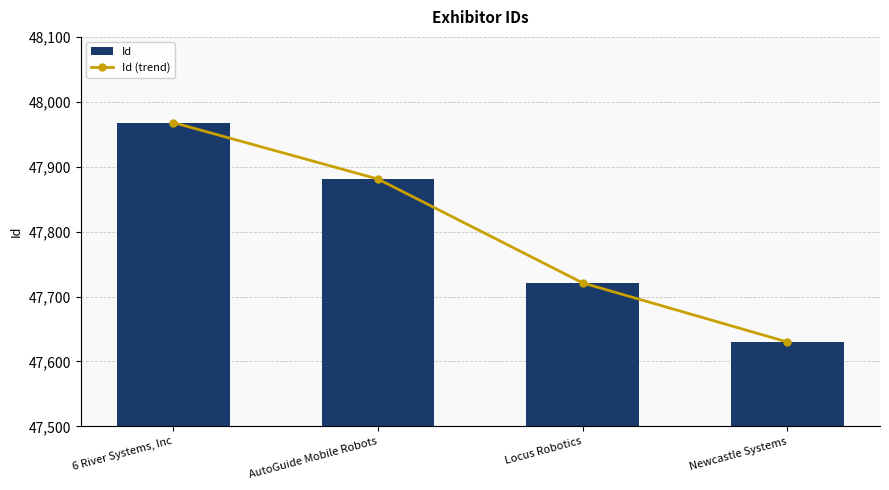

At how many categories does at least one series exceed 47889?

1